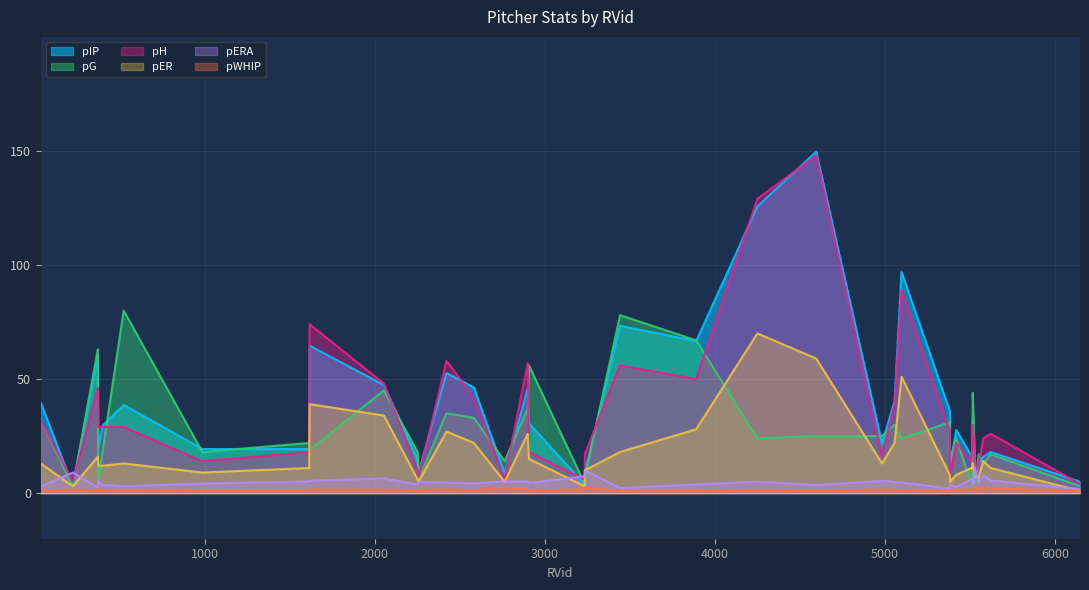

What position from the left is 2257?

28